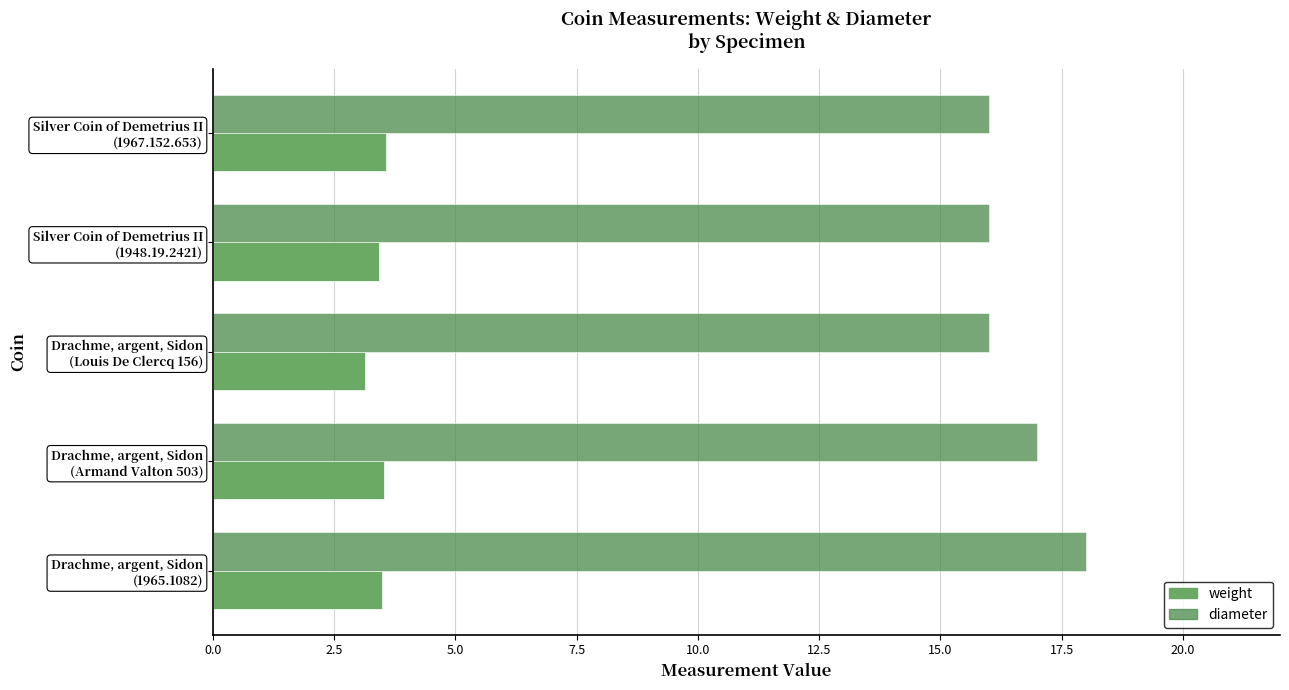

At how many categories does at least one series exceed 10?

5